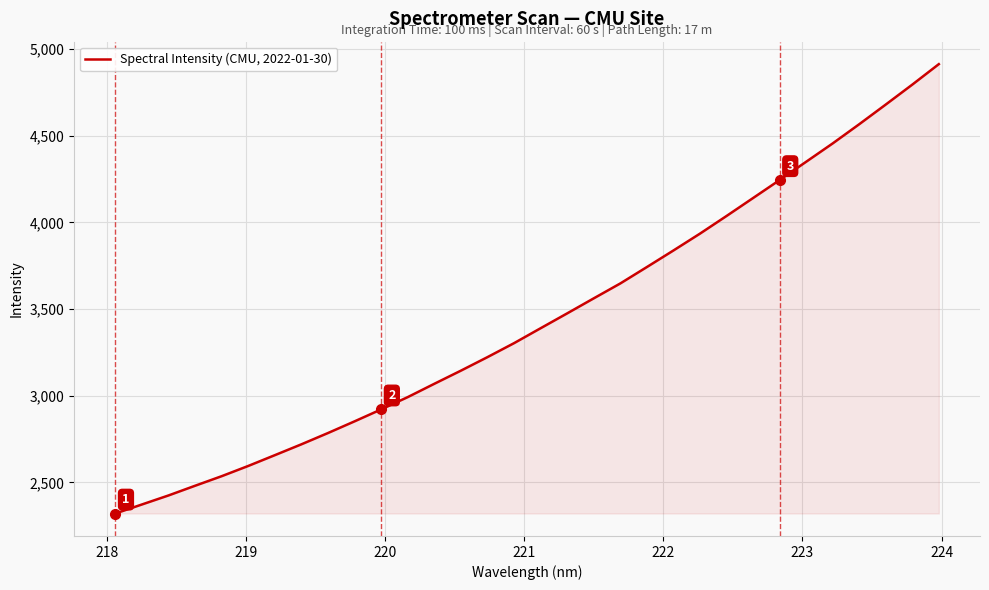

Reading right to left, list all the values displayed in this chart.

4913.5	4795.4	4680.4	4566.9	4456.1	4350.3	4244.8	4141.0	4037.4	3935.6	3838.4	3742.9	3648.2	3562.3	3475.6	3389.9	3303.8	3223.2	3145.2	3069.4	2992.6	2921.7	2852.8	2785.4	2720.3	2657.6	2595.5	2536.3	2481.1	2425.2	2373.1	2321.0